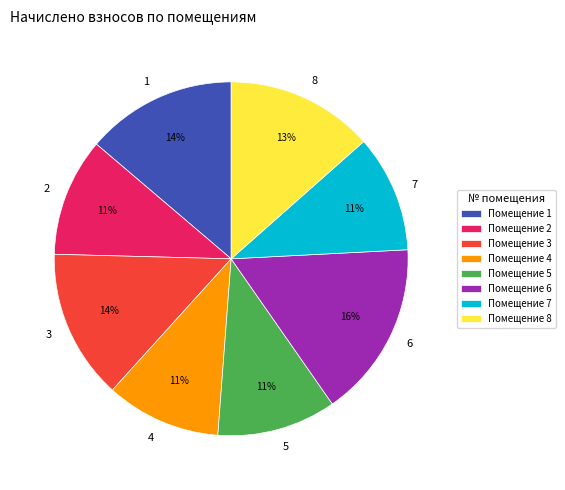

Is there any slice that represents more than half of the pie?

No